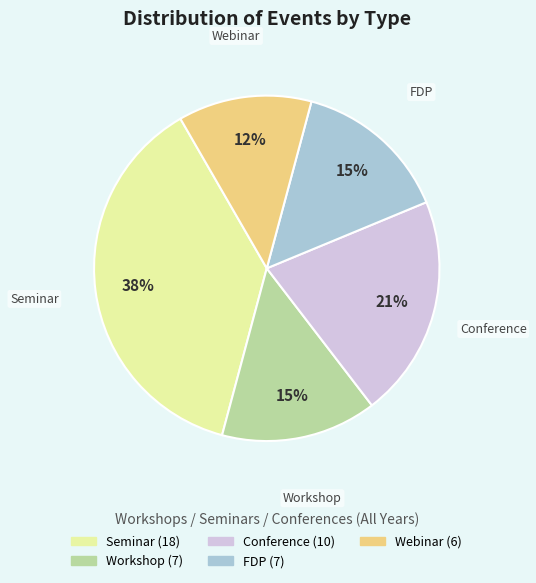

Does Seminar account for over 50% of the chart?

No